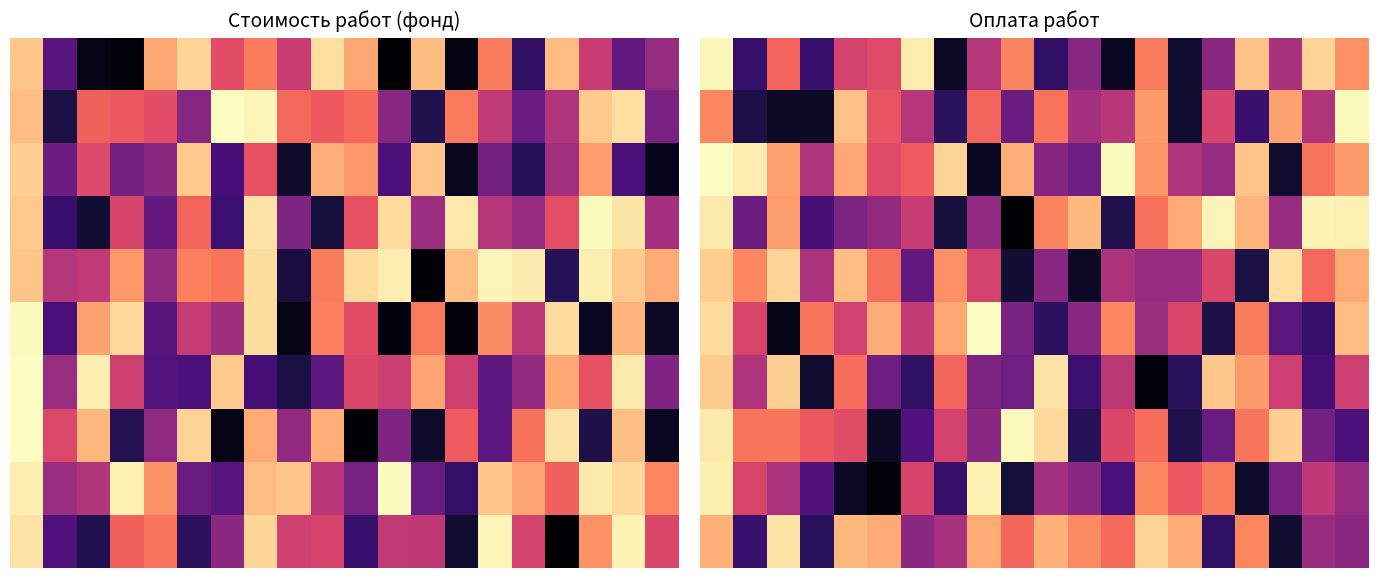

What is the maximum value shown in the chart?

1.0